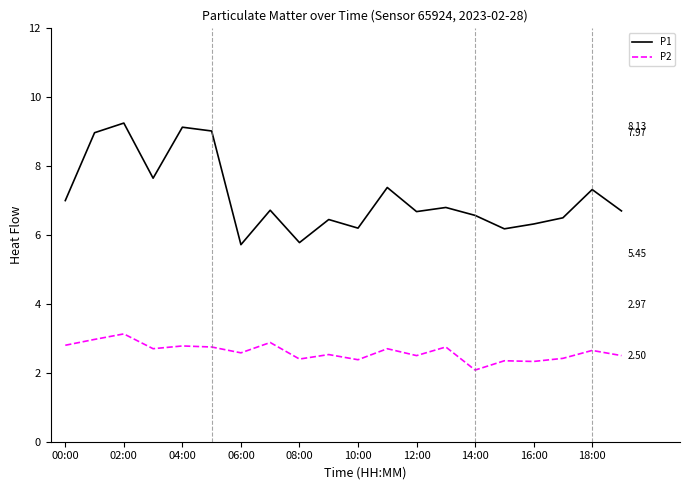

Rank the series by their maximum value, from lowest to highest.

P2, P1